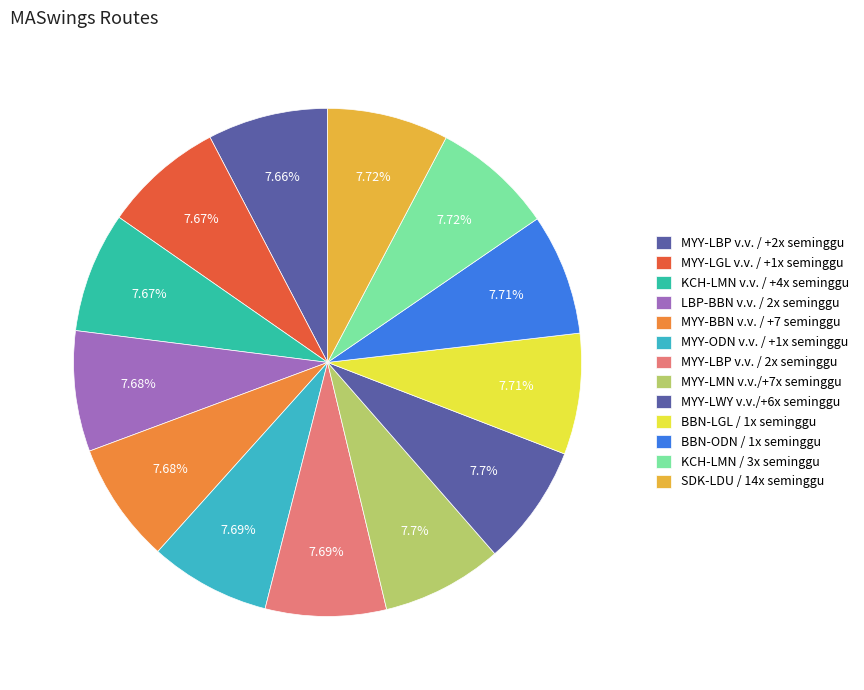

True or false: KCH-LMN / 3x seminggu accounts for 8% of the total.

True